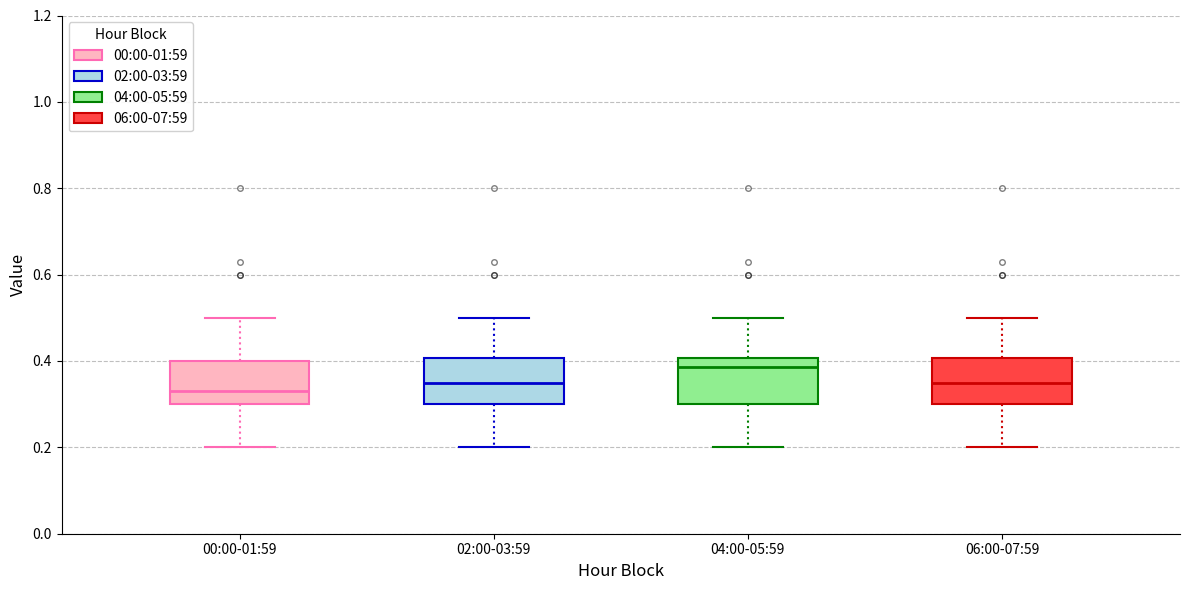

Reading left to right, read every box against the y-axis: the position of its median line, the range the box covers, and the ends of its whiskers. The values are not printed on the chart, so give them approximately, as read against the axis.

00:00-01:59: median 0.34, box 0.30 to 0.40, whiskers 0.20 to 0.50
02:00-03:59: median 0.36, box 0.30 to 0.40, whiskers 0.20 to 0.50
04:00-05:59: median 0.38, box 0.30 to 0.40, whiskers 0.20 to 0.50
06:00-07:59: median 0.36, box 0.30 to 0.40, whiskers 0.20 to 0.50